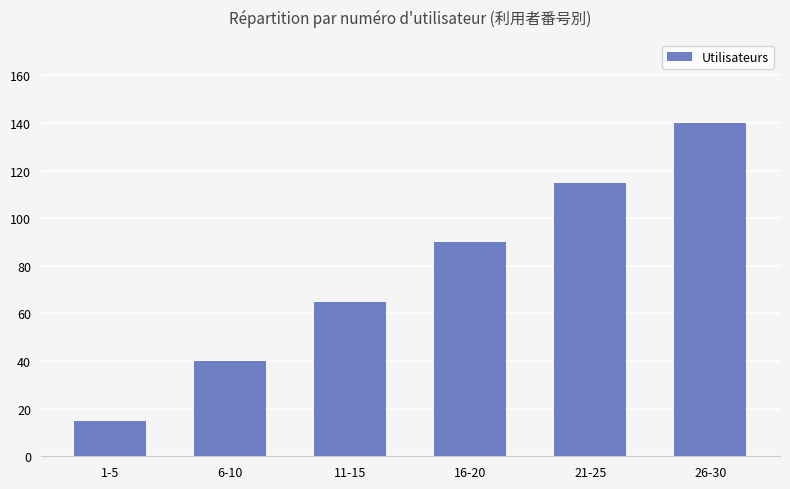

What is the sum of the values at 21-25 and 6-10?

155